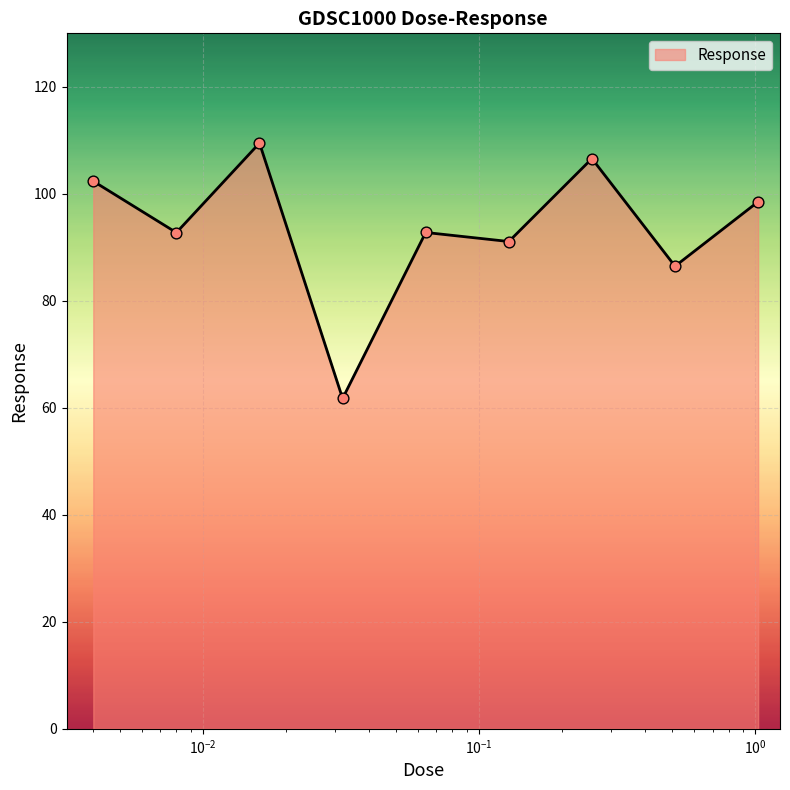

What is the difference between the maximum and minimum values?

47.7